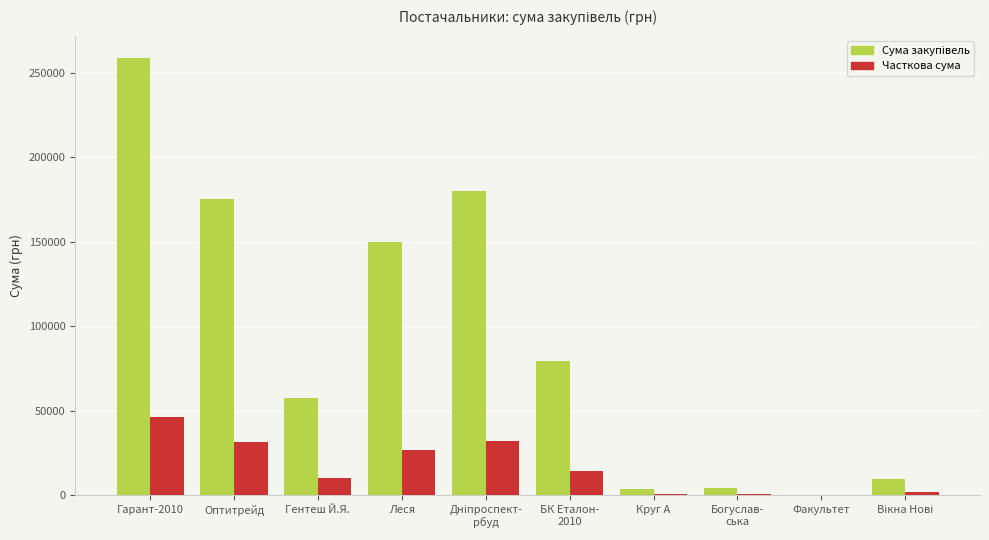

Which label corresponds to the largest value in the chart?

Гарант-2010